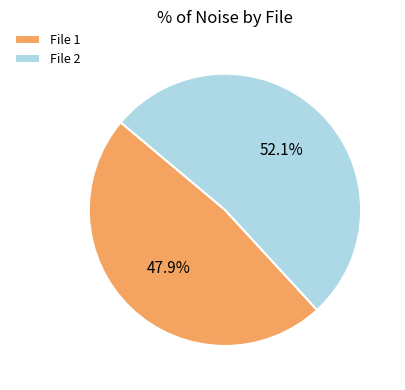

Combined, what portion of the pie is File 1 and File 2?

100.0%